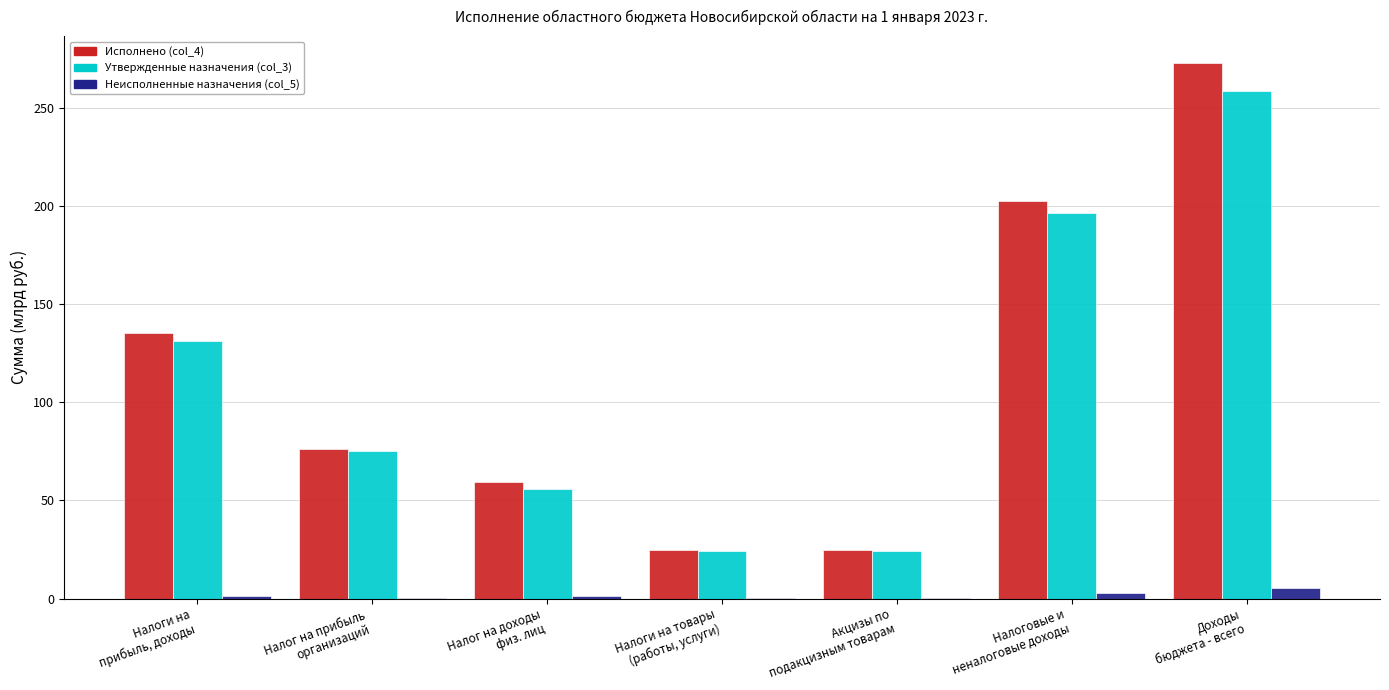

What is the maximum value for Исполнено (col_4)?

272.8